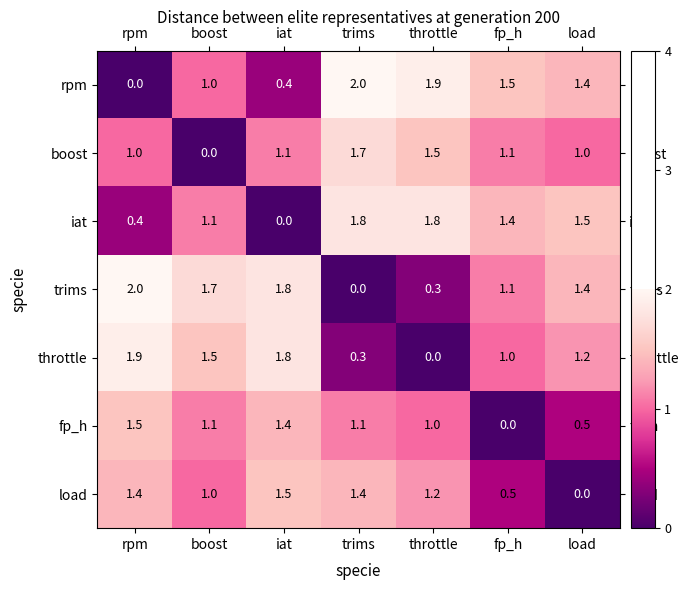

What is the difference between the maximum and minimum values in the load series?

1.5